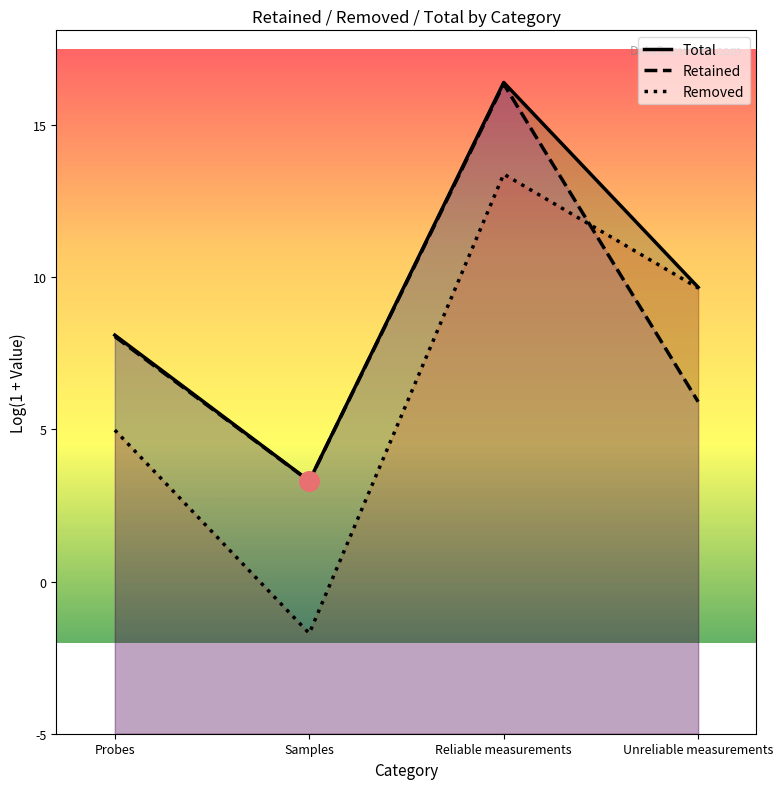

Is the value of Retained at Unreliable measurements greater than the value of Total at Reliable measurements?

No